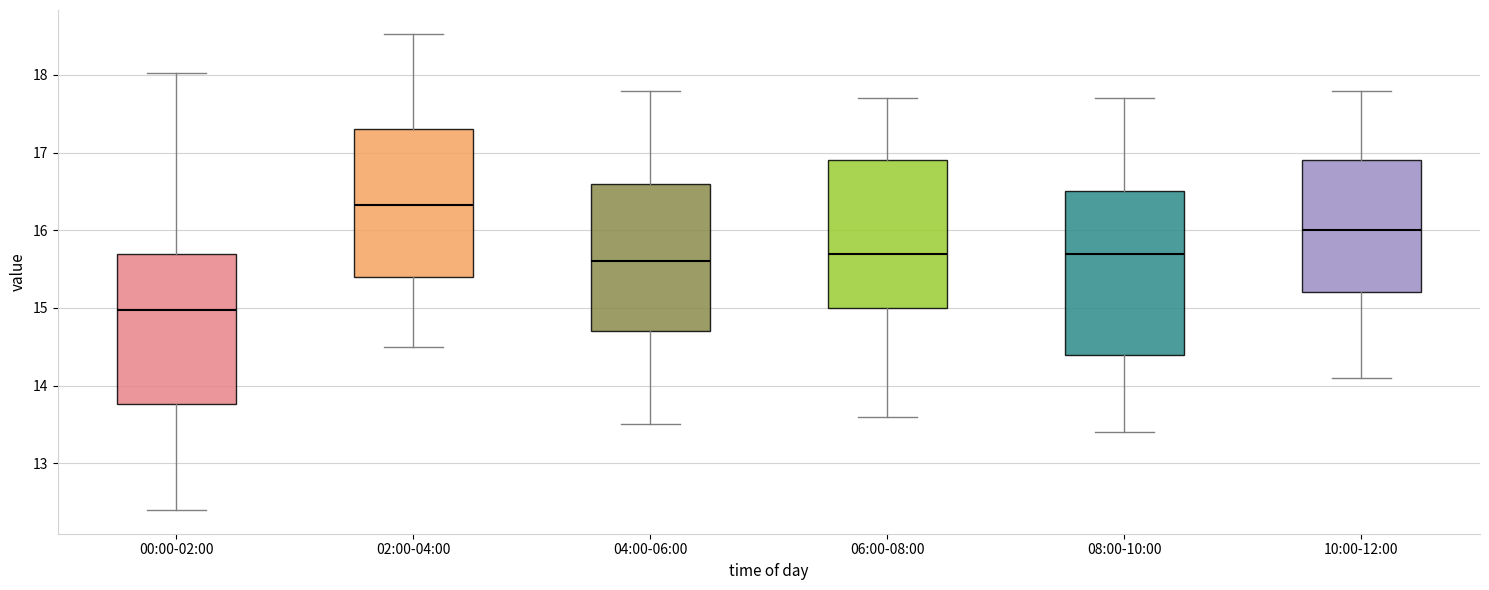

Which box is the tallest, from its lower edge to its upper edge?

08:00-10:00